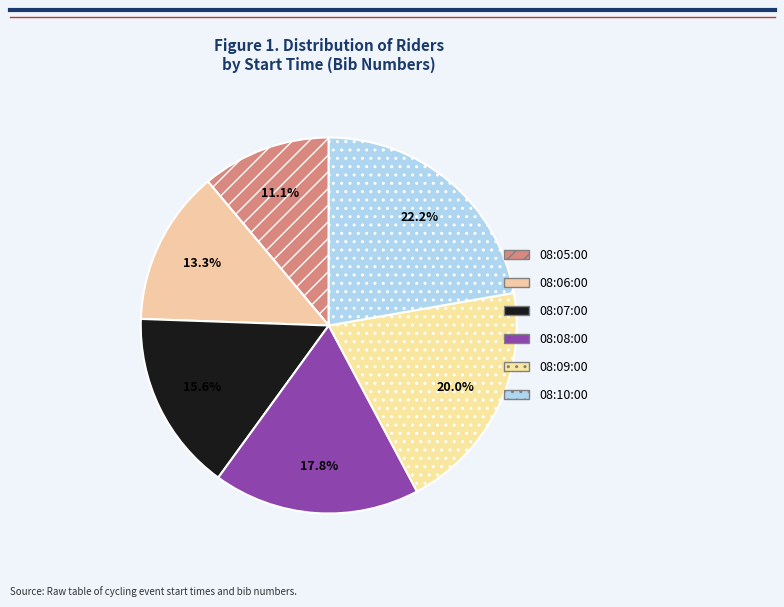

Count the number of slices in the pie.

6